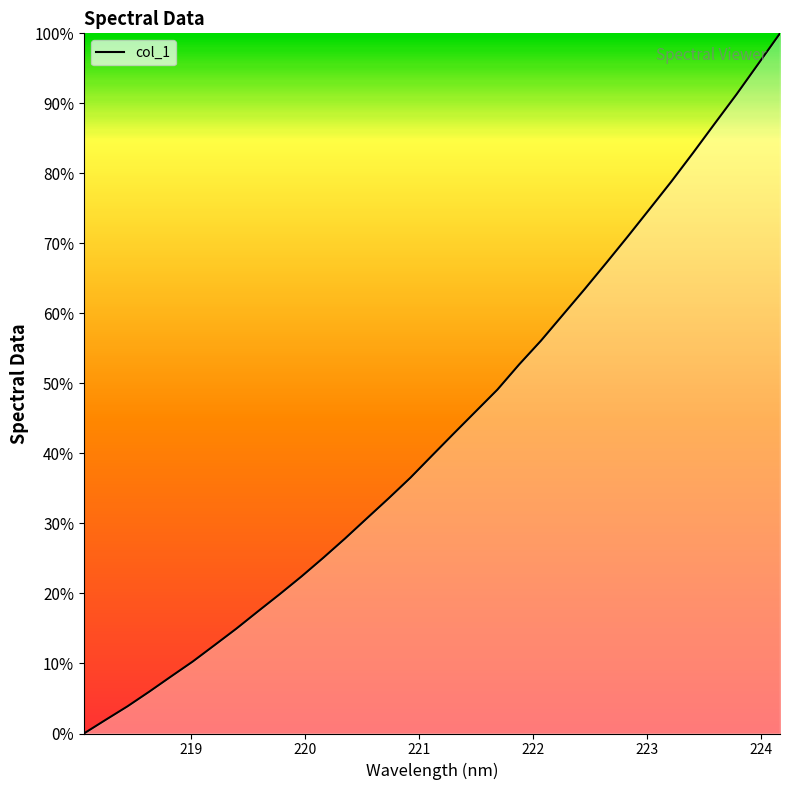

What is the maximum value shown in the chart?

100.0